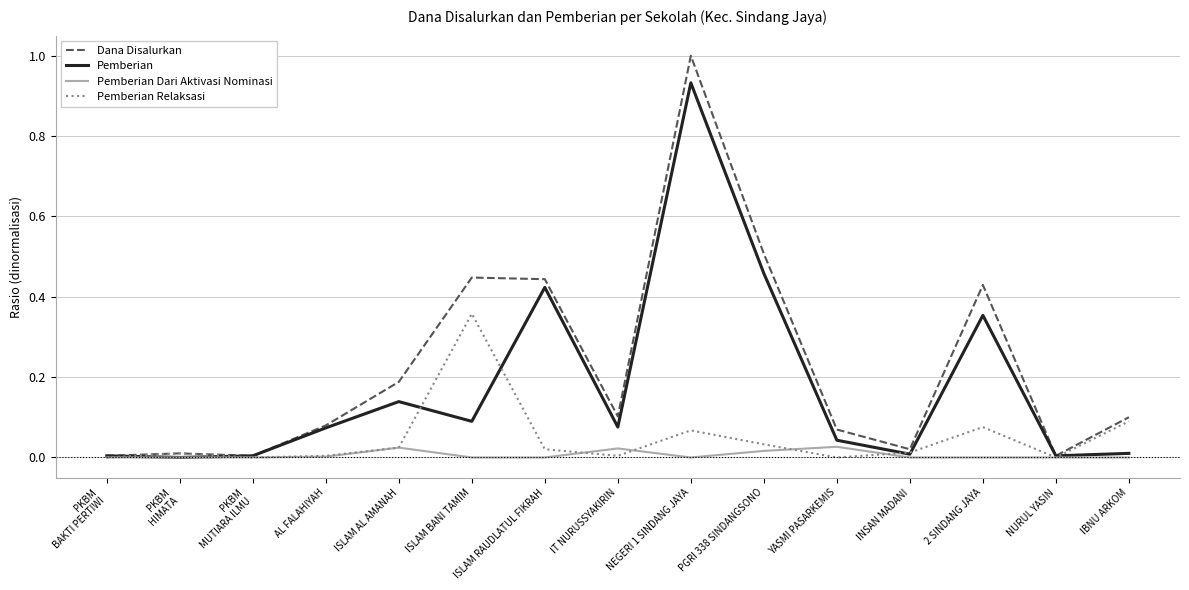

Is the value of Dana Disalurkan at AL FALAHIYAH greater than the value of Pemberian Relaksasi at ISLAM RAUDLATUL FIKRAH?

Yes